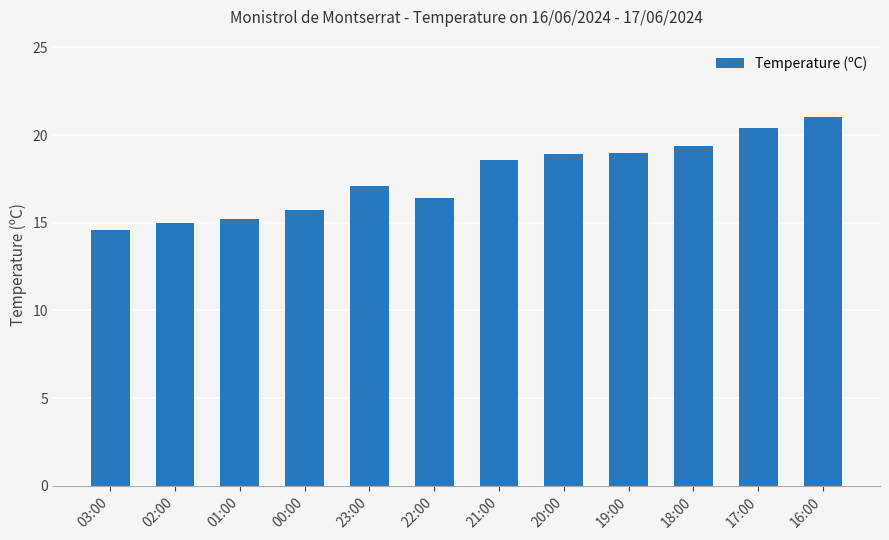

What is the average value?

17.6